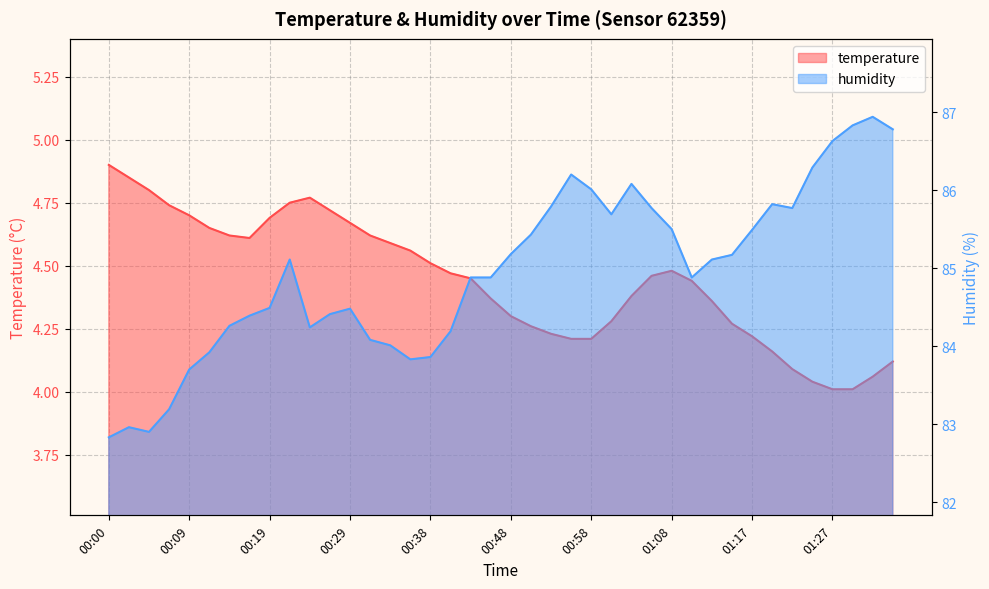

True or false: temperature and humidity intersect in this chart.

False